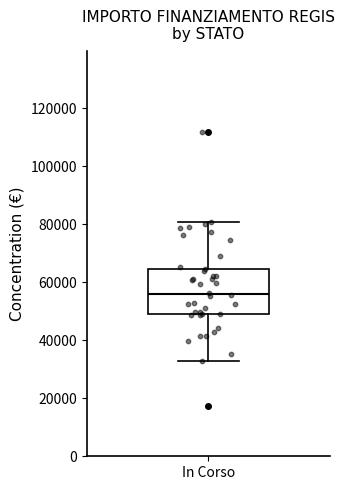

Transcribe this box plot: give where the median line is, the range the box spans, and where the two whiskers end, as read against the y-axis. The values are not printed on the chart, so give them approximately, as read against the axis.

median 56000, box 50000 to 64000, whiskers 32000 to 80000